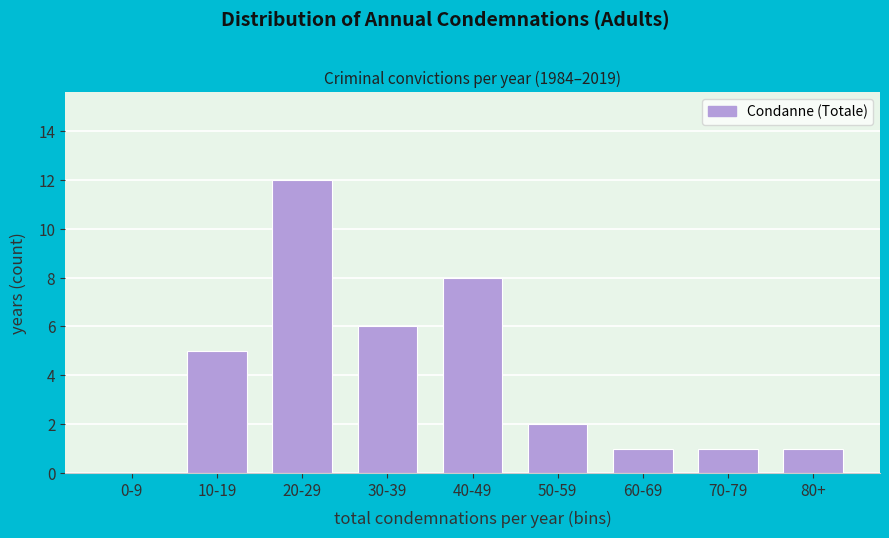

Reading left to right, list all the values displayed in this chart.

0-9=0	10-19=5	20-29=12	30-39=6	40-49=8	50-59=2	60-69=1	70-79=1	80+=1